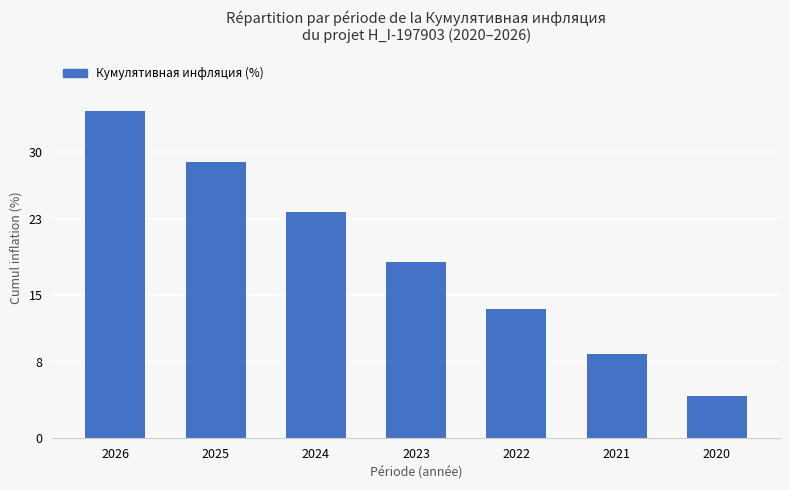

What is the value of the 1st bar from the left?

34.3